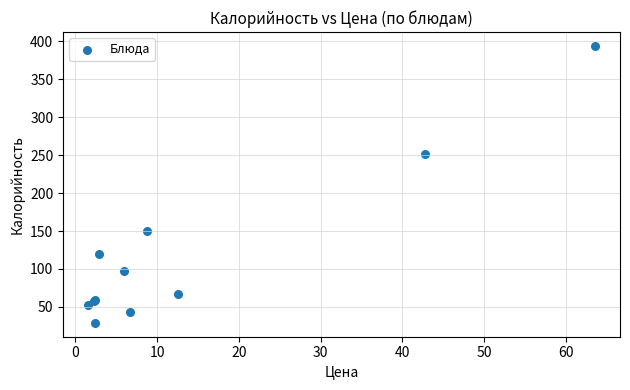

What Y value in the scatter plot is closest to 211?

251